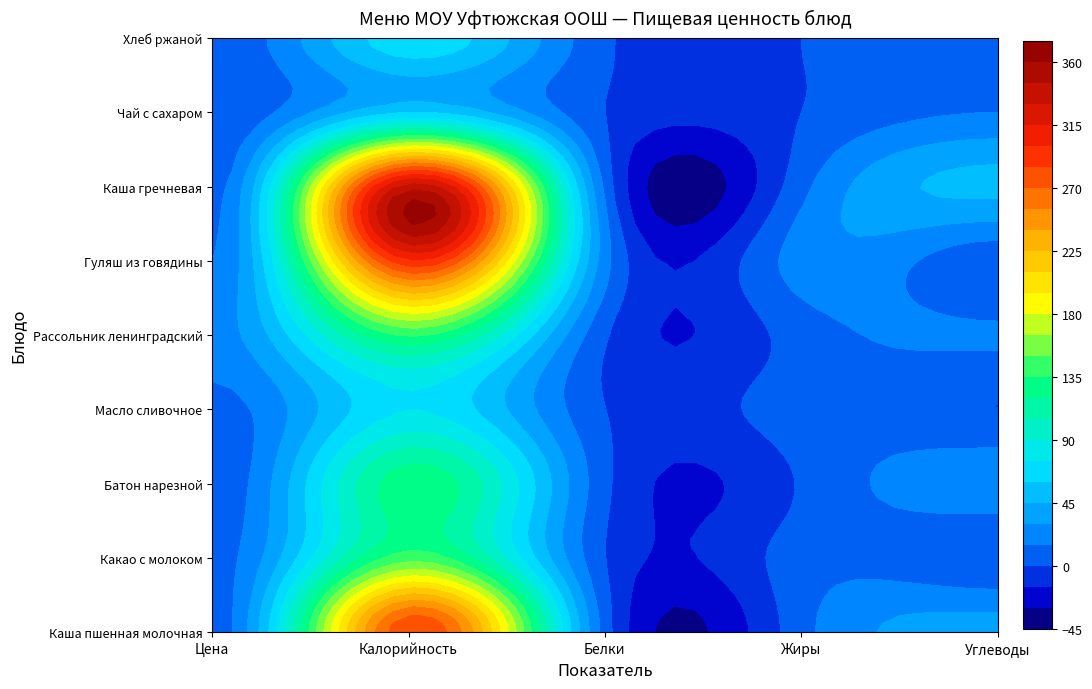

Reading left to right, what are all the values shown in this chart?

Каша пшенная молочная: 7.2	283.6	7.8	9.5	35.8
Какао с молоком: 8.4	144.0	0.1	7.2	0.1
Батон нарезной: 4.0	131.0	3.8	1.4	25.7
Масло сливочное: 8.7	74.8	0.1	7.2	0.1
Рассольник ленинградский: 23.0	137.0	2.0	7.0	17.0
Гуляш из говядины: 15.0	297.0	21.0	22.0	4.0
Каша гречневая: 9.0	337.0	11.0	10.0	49.0
Чай с сахаром: 2.0	60.0	0.0	0.0	15.0
Хлеб ржаной: 3.0	70.0	3.0	0.0	13.0